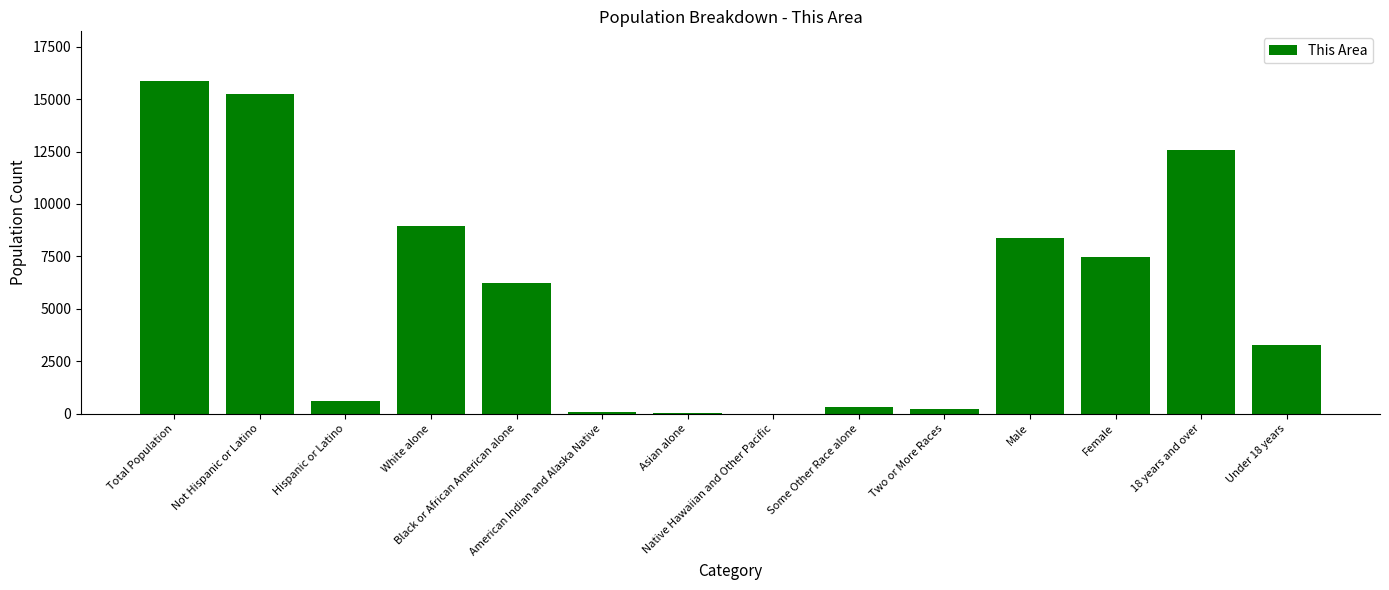

What is the sum of all values?

79265